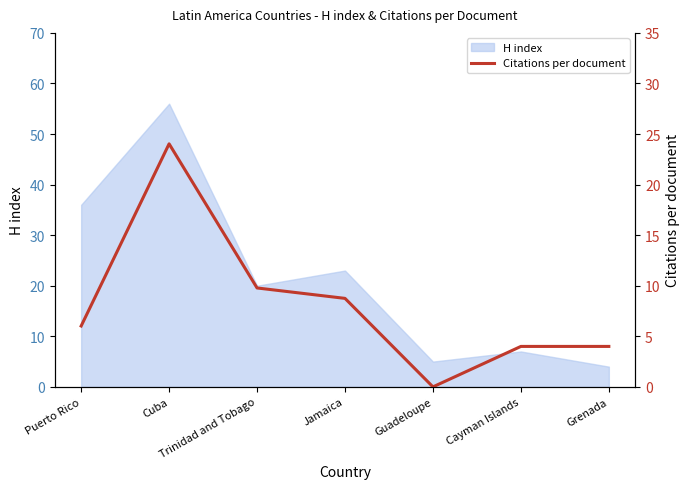

The value at Grenada is 4.0. True or false?

True